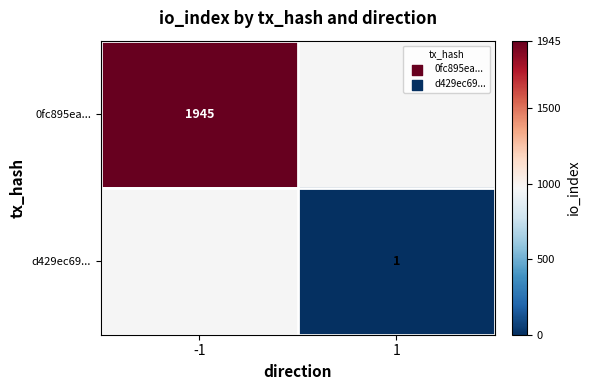

At which category does the chart reach its minimum across all series?

1